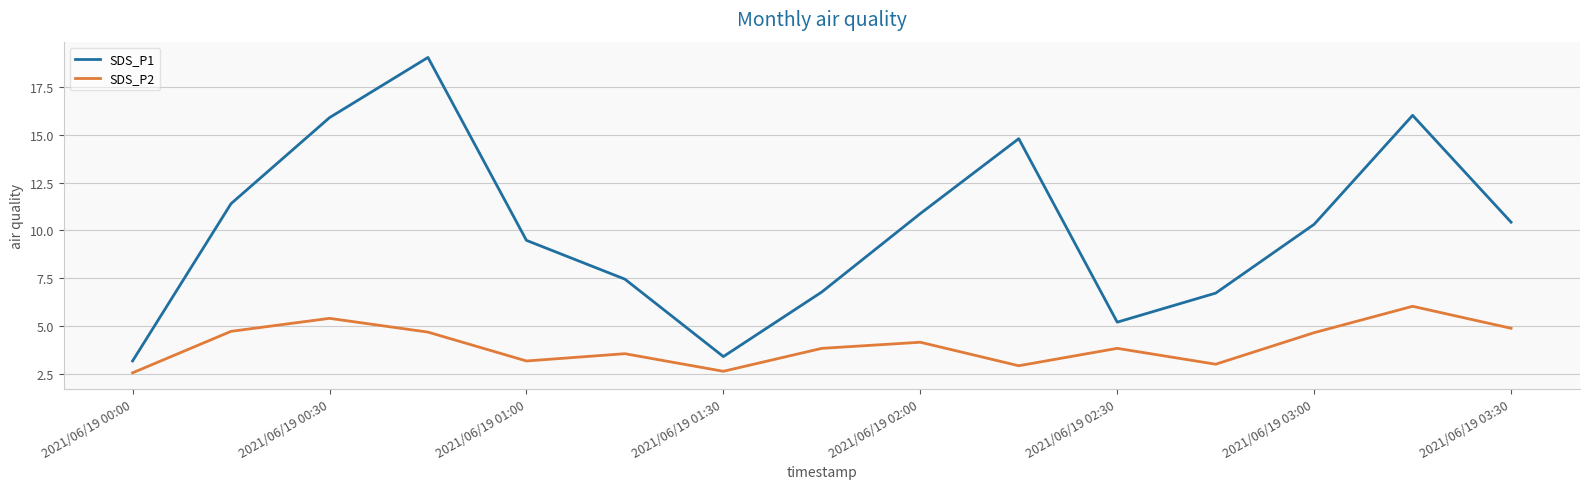

Rank the series by their average value, from highest to lowest.

SDS_P1, SDS_P2